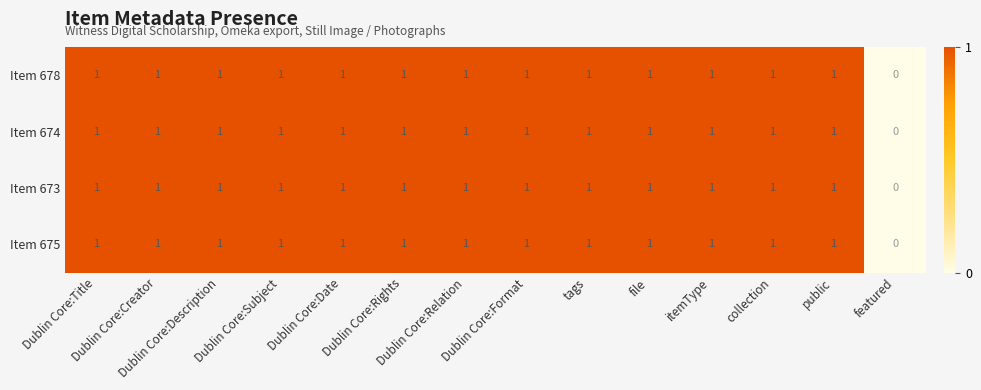

Reading right to left, transcribe all the data shown in this chart.

Item 678: featured=0	public=1	collection=1	itemType=1	file=1	tags=1	Dublin Core:Format=1	Dublin Core:Relation=1	Dublin Core:Rights=1	Dublin Core:Date=1	Dublin Core:Subject=1	Dublin Core:Description=1	Dublin Core:Creator=1	Dublin Core:Title=1
Item 674: featured=0	public=1	collection=1	itemType=1	file=1	tags=1	Dublin Core:Format=1	Dublin Core:Relation=1	Dublin Core:Rights=1	Dublin Core:Date=1	Dublin Core:Subject=1	Dublin Core:Description=1	Dublin Core:Creator=1	Dublin Core:Title=1
Item 673: featured=0	public=1	collection=1	itemType=1	file=1	tags=1	Dublin Core:Format=1	Dublin Core:Relation=1	Dublin Core:Rights=1	Dublin Core:Date=1	Dublin Core:Subject=1	Dublin Core:Description=1	Dublin Core:Creator=1	Dublin Core:Title=1
Item 675: featured=0	public=1	collection=1	itemType=1	file=1	tags=1	Dublin Core:Format=1	Dublin Core:Relation=1	Dublin Core:Rights=1	Dublin Core:Date=1	Dublin Core:Subject=1	Dublin Core:Description=1	Dublin Core:Creator=1	Dublin Core:Title=1